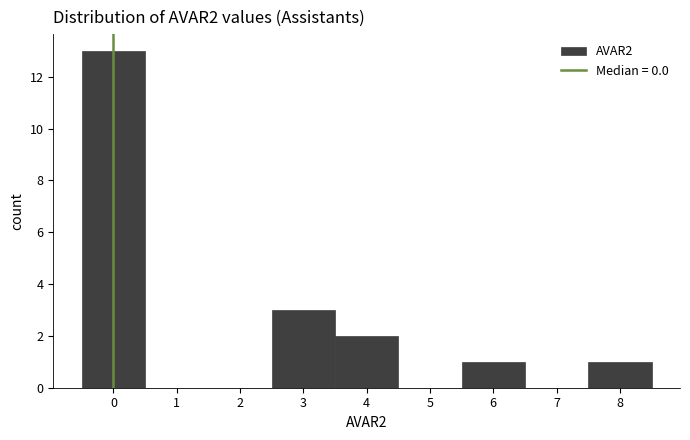

Reading left to right, list every bar in this chart as the range it spans on the x-axis followed by its height. The values are not printed on the chart, so give them approximately, as read against the axis.

-0.5 to 0.5: 13
0.5 to 1.5: 0
1.5 to 2.5: 0
2.5 to 3.5: 3
3.5 to 4.5: 2
4.5 to 5.5: 0
5.5 to 6.5: 1
6.5 to 7.5: 0
7.5 to 8.5: 1